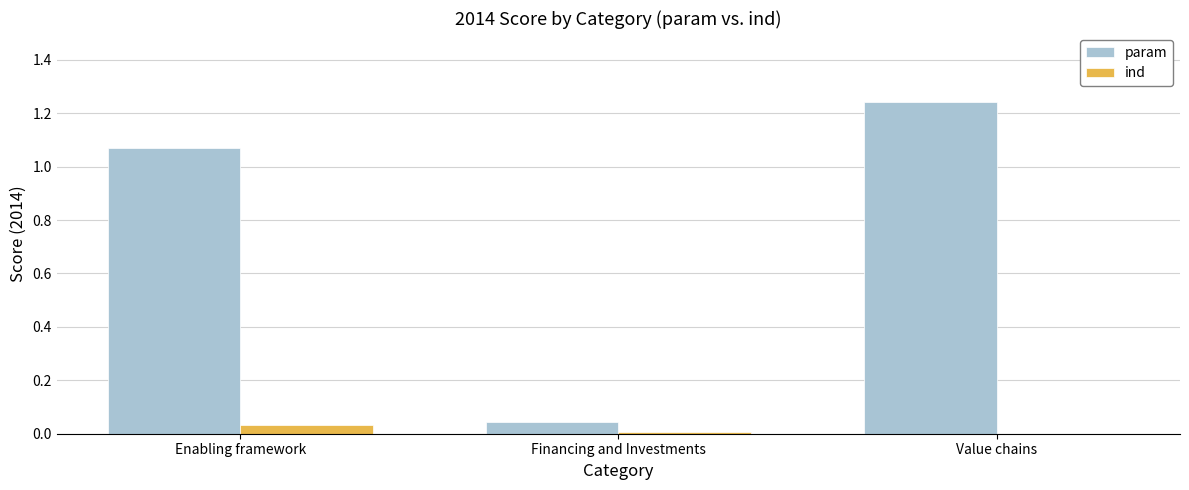

Where is param nearest to the value 0?

Financing and Investments